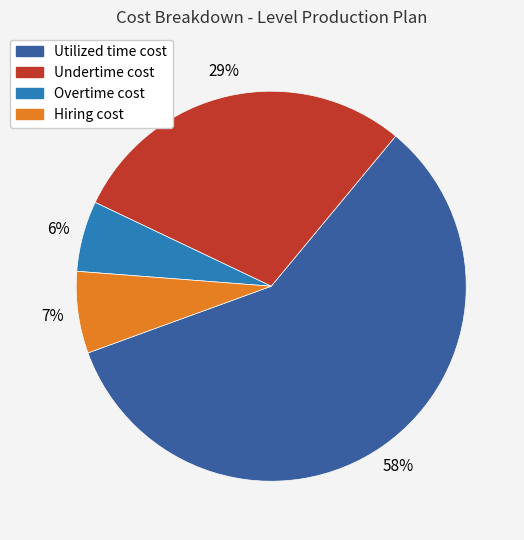

Does any single category account for the majority?

Yes